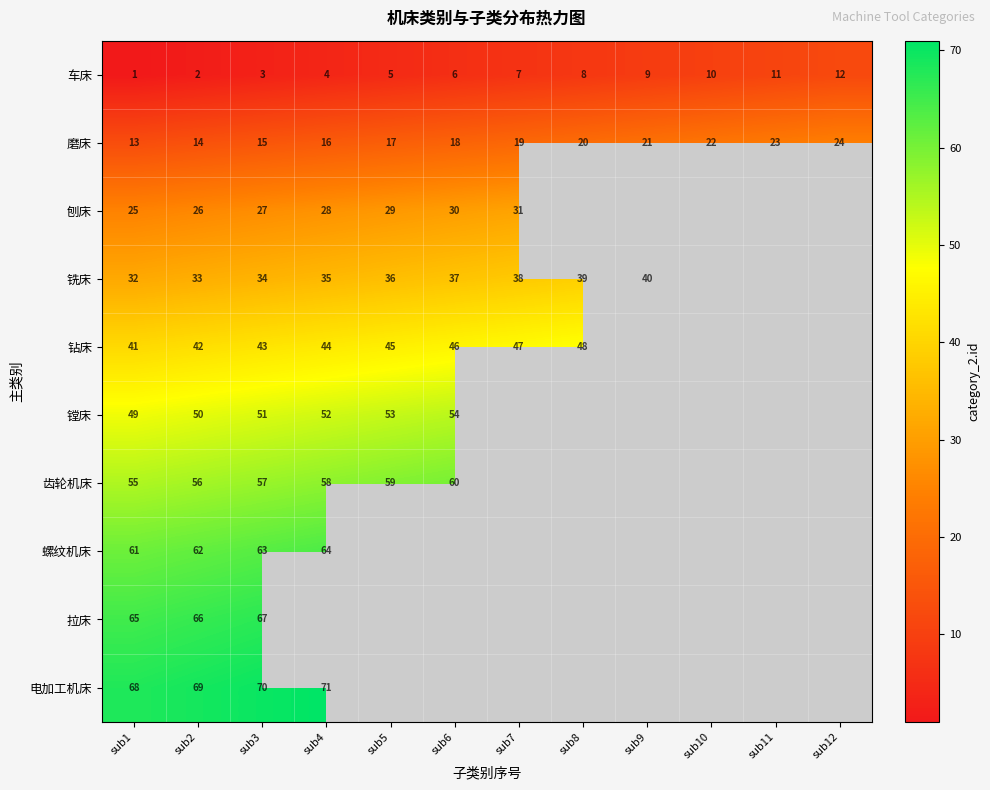

True or false: 铣床 has a value of 37 at sub6.

True